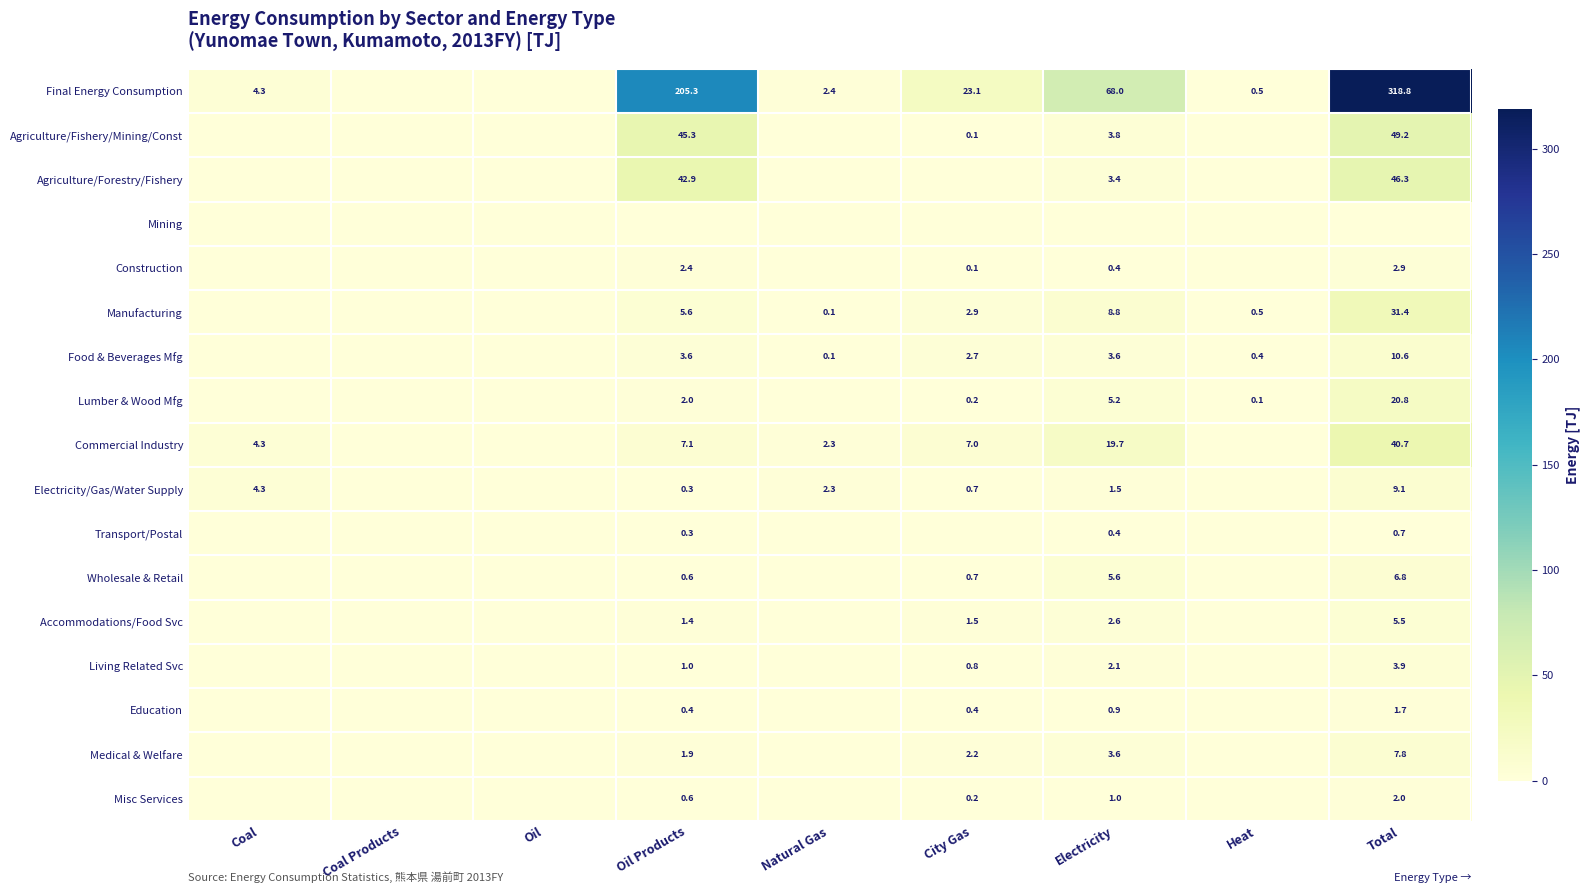

At which category is the sum across all series the highest?

Total